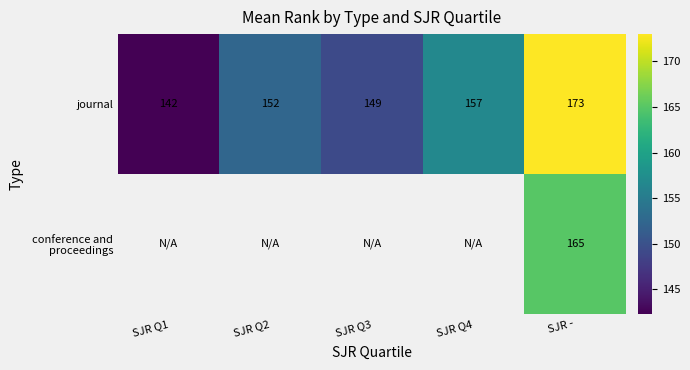

Is it true that journal equals 142.3 at SJR Q1?

True